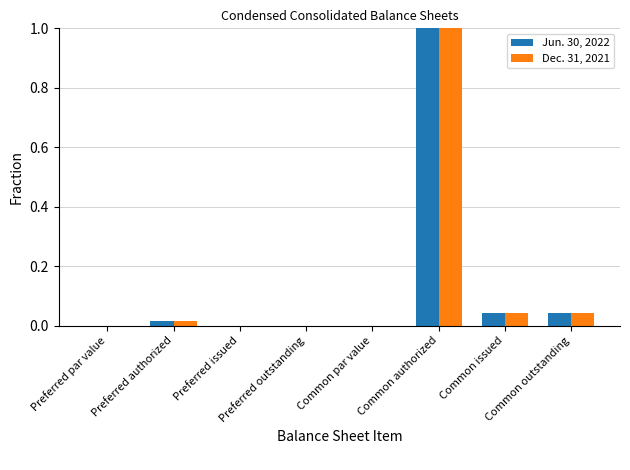

The Jun. 30, 2022 series shows -0.7 at Preferred par value. True or false?

False